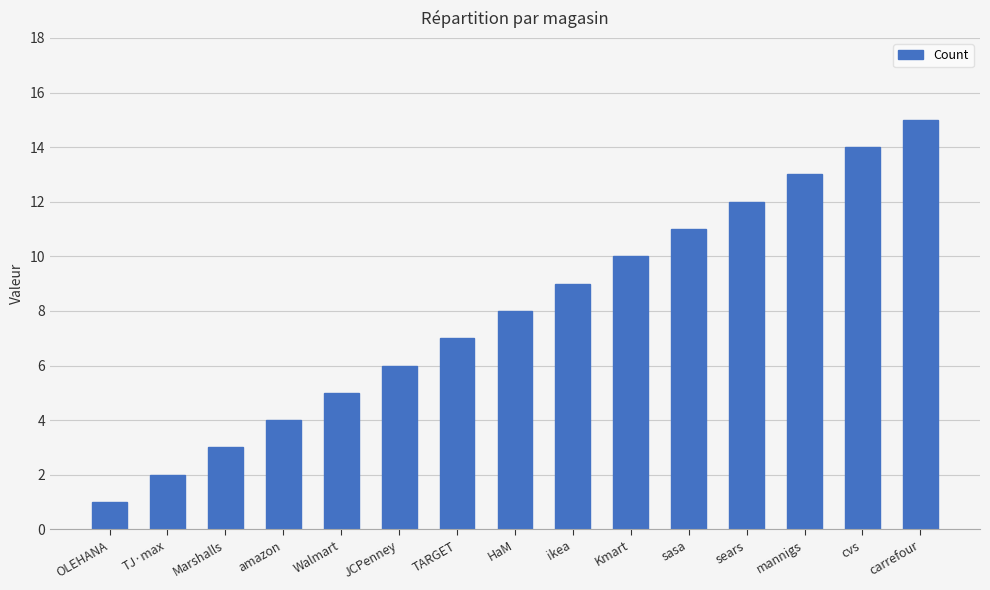

List the labels in order of value, largest first.

carrefour, cvs, mannigs, sears, sasa, Kmart, ikea, HaM, TARGET, JCPenney, Walmart, amazon, Marshalls, TJ·max, OLEHANA